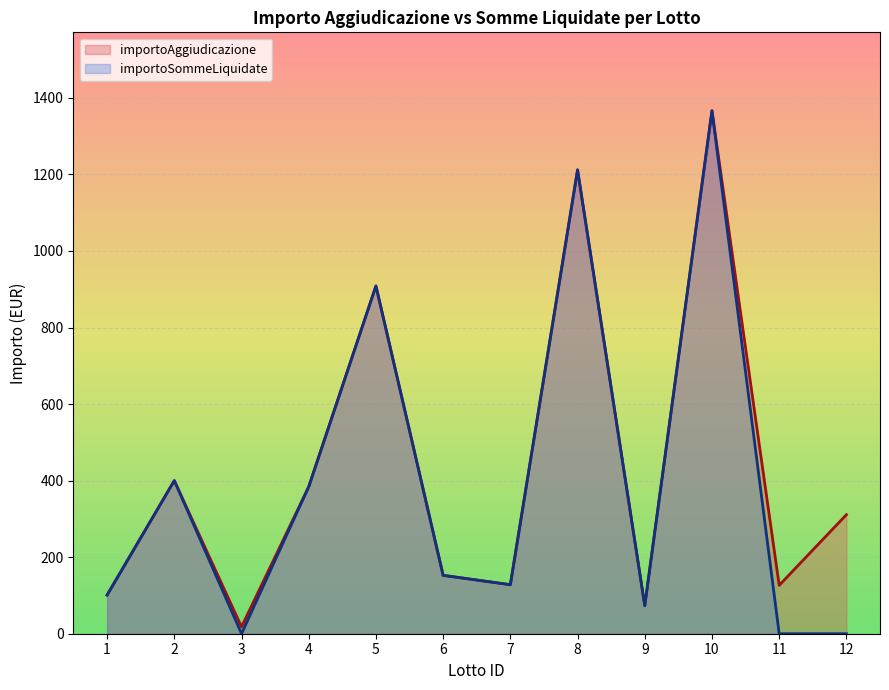

What is the difference between the importoSommeLiquidate values at 10 and 8?

154.6